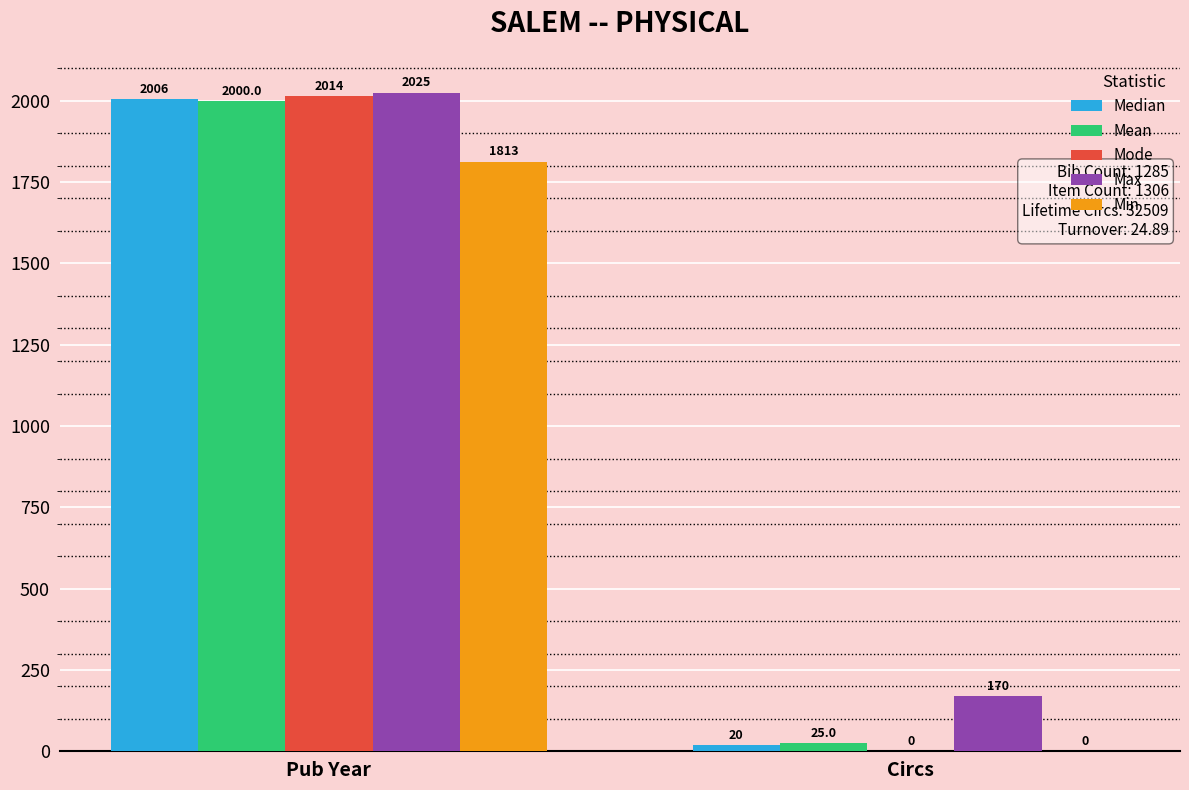

What is the sum of the Max values at Pub Year and Circs?

2195